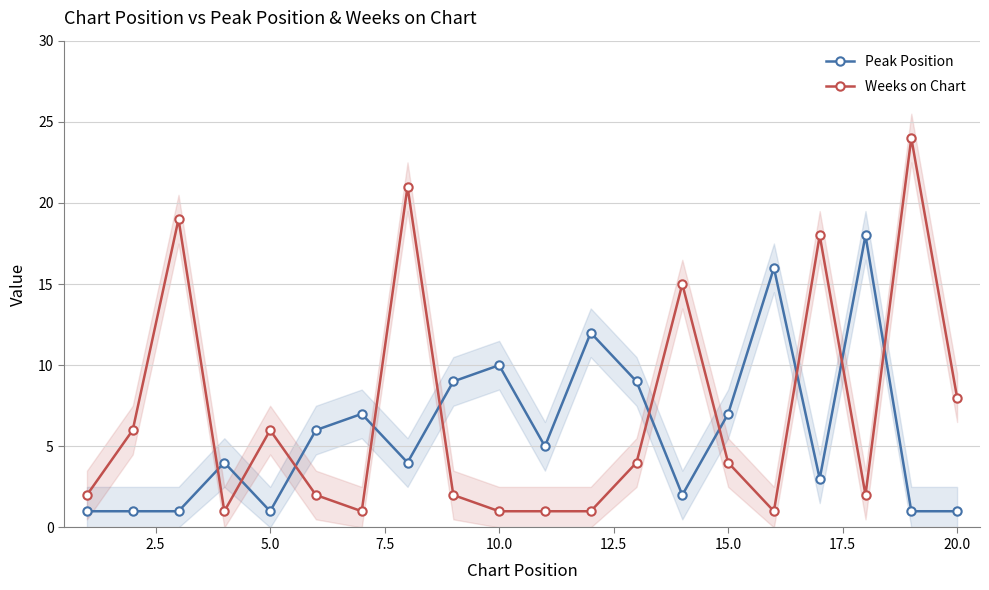

True or false: Weeks on Chart has more than 1 points higher than both neighbors.

True